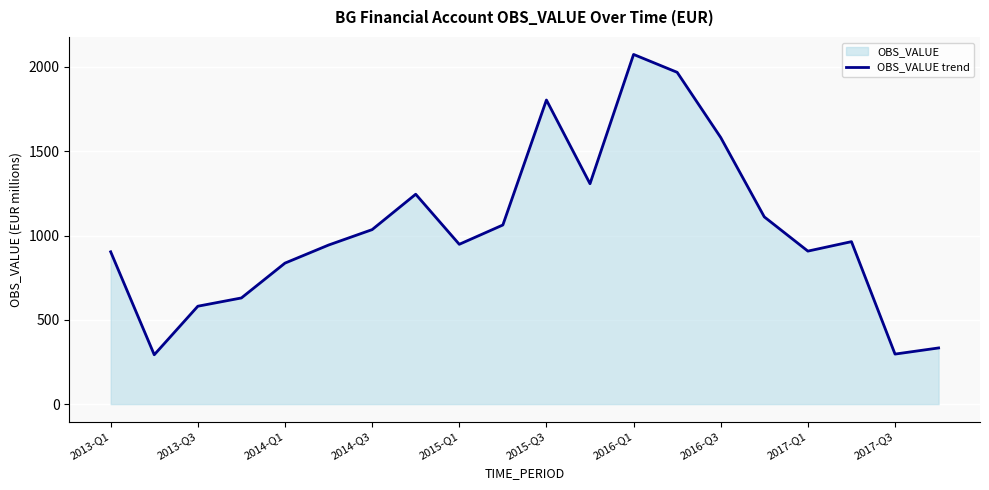

How many values are below 963?

10